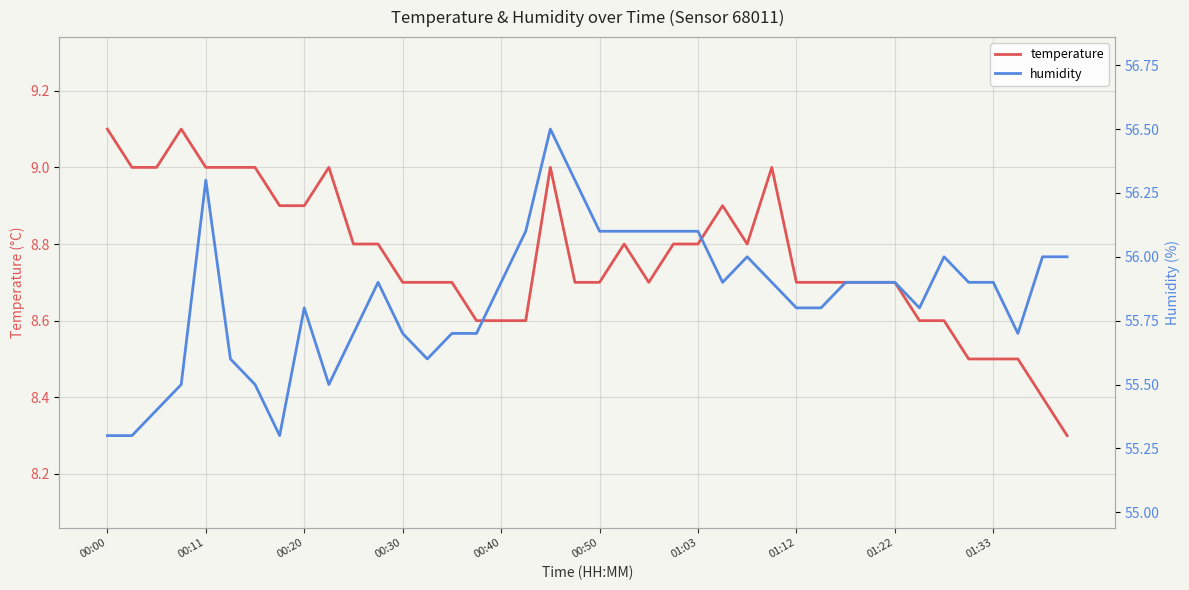

What is the value of the temperature point at the 15th from the left?

8.7